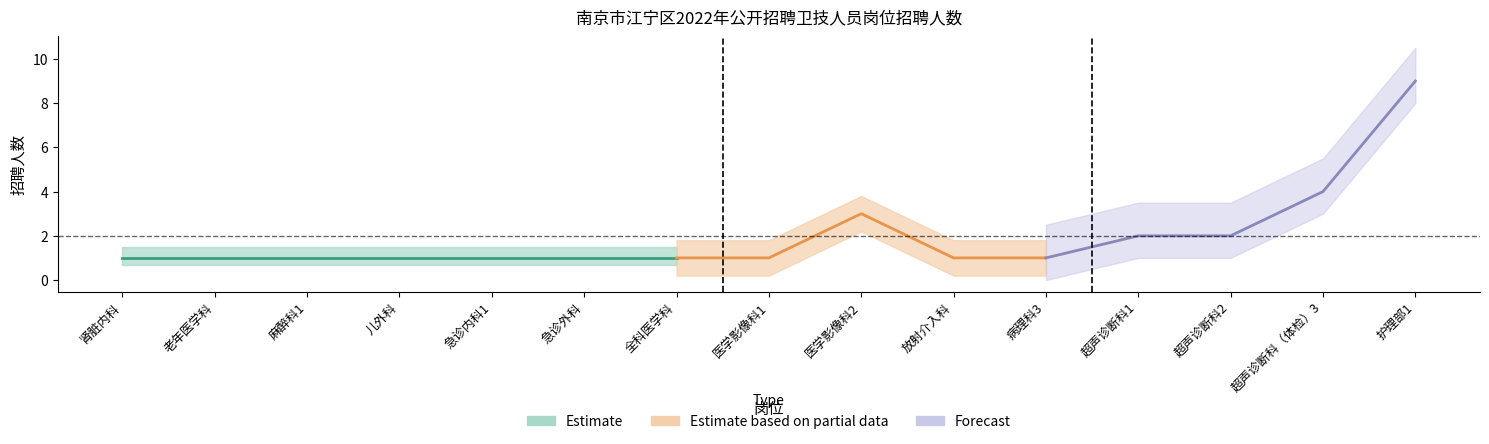

List the labels in order of value, largest first.

护理部1, 超声诊断科（体检）3, 医学影像科2, 超声诊断科1, 超声诊断科2, 肾脏内科, 老年医学科, 麻醉科1, 儿外科, 急诊内科1, 急诊外科, 全科医学科, 医学影像科1, 放射介入科, 病理科3